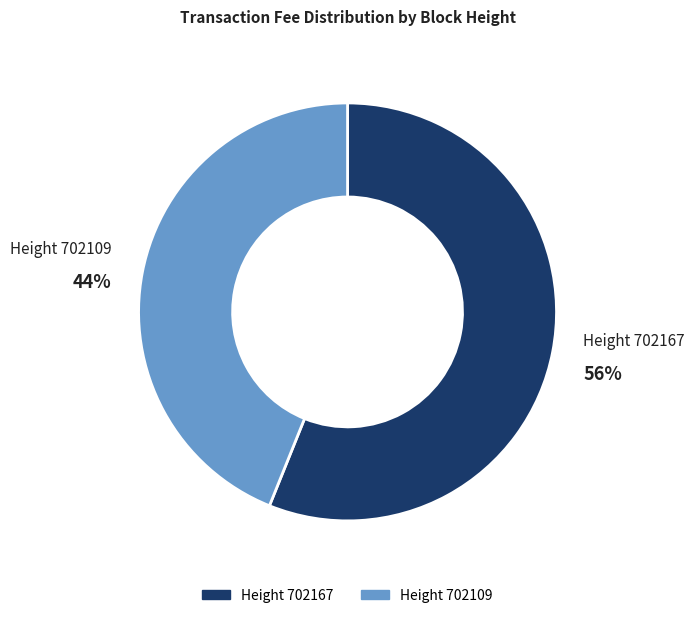

To the nearest percent, what is the average slice percentage?

50%